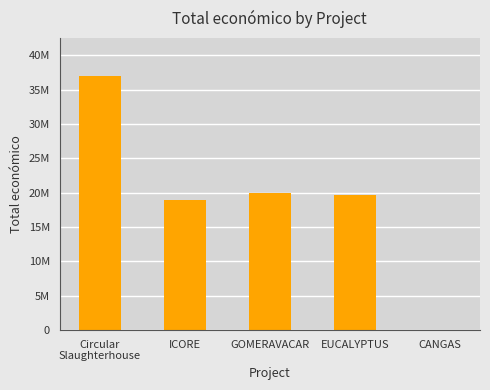

Are the bars grouped side by side (vs. stacked)?

No